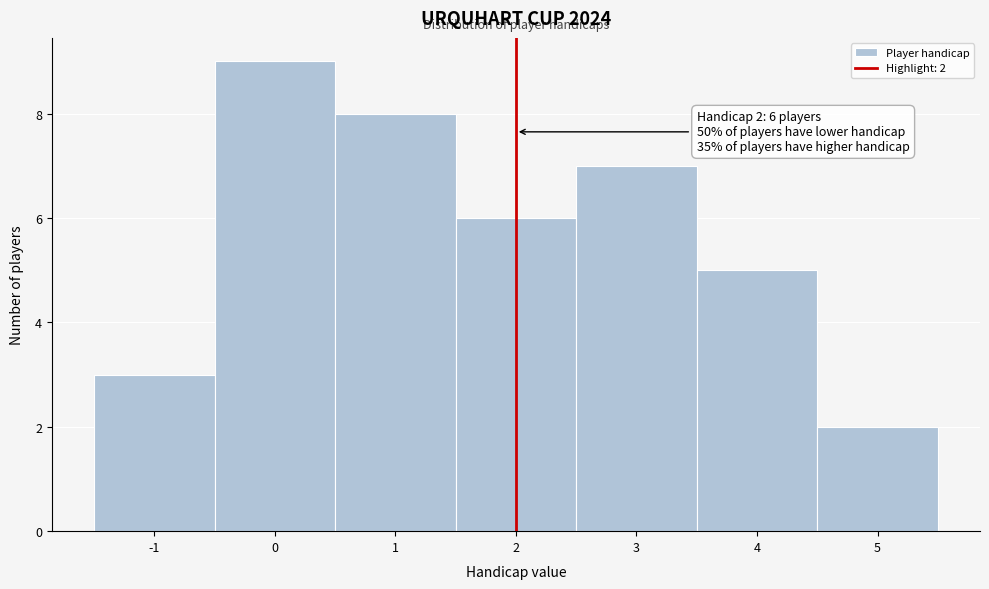

Which range on the x-axis has the tallest bar?

-0.5 to 0.5